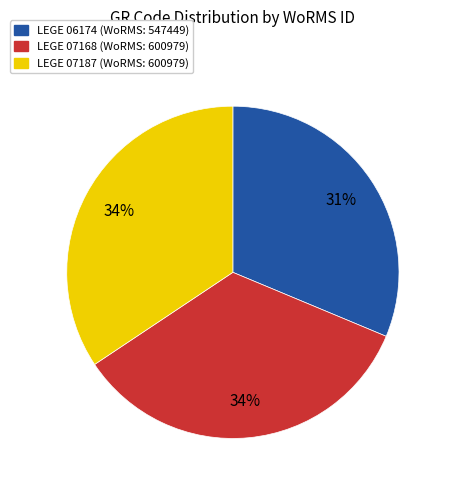

Which category has the smallest portion of the pie?

LEGE 06174